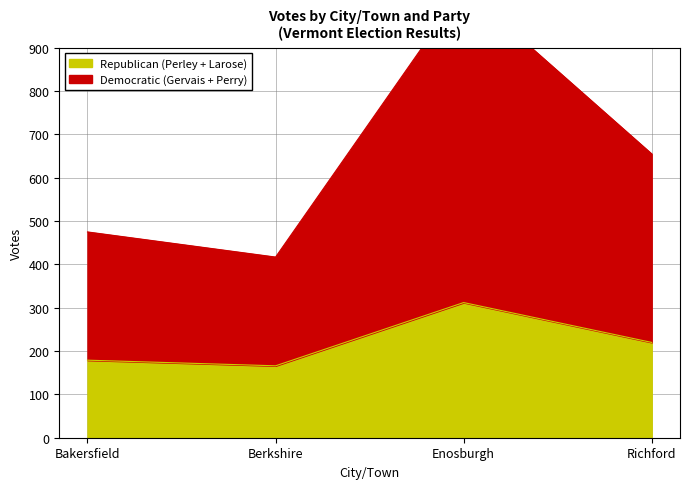

Is it true that Republican (Perley + Larose) equals 312 at Enosburgh?

True